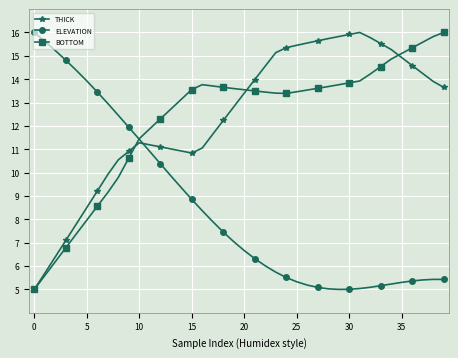

How many data points in THICK are above 13?

20